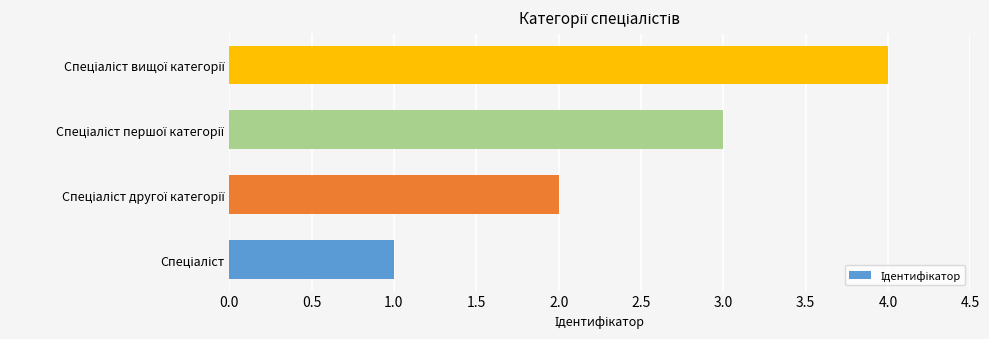

What is the greatest value displayed?

4